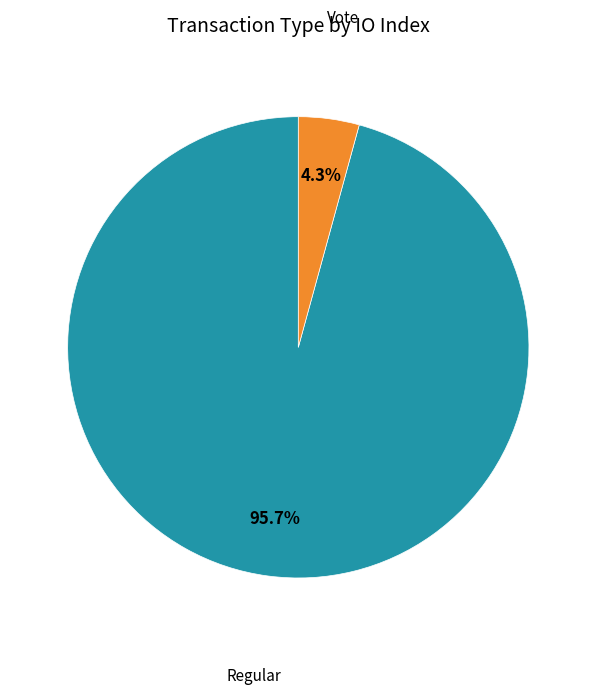

To the nearest percent, what is the combined percentage of Regular and Vote?

100%